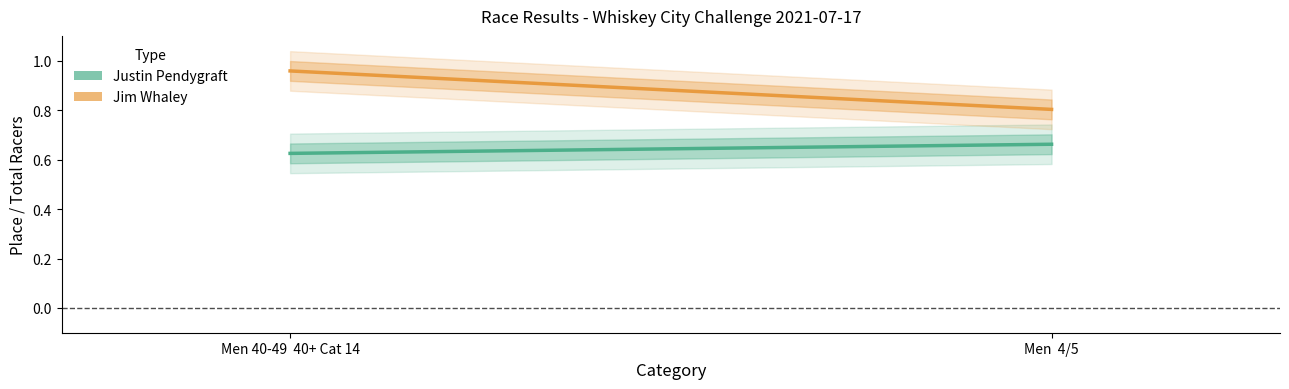

What is the difference between the highest and lowest values at Men 40-49  40+ Cat 14?

0.3